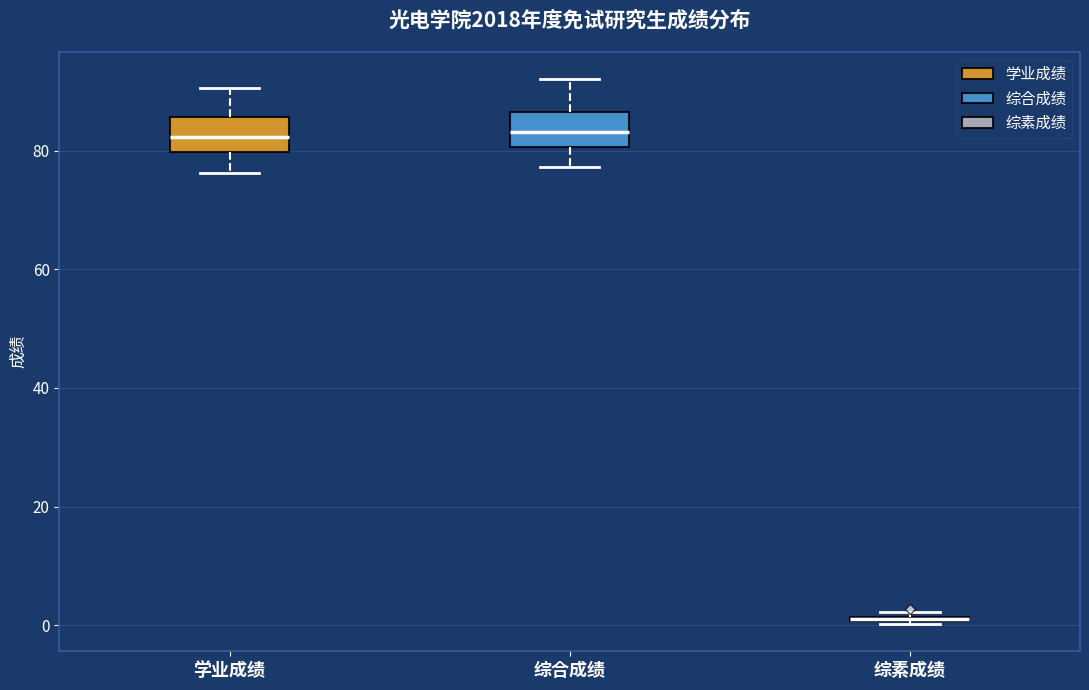

Where is the lower edge of the box for 综合成绩 on the y-axis? The values are not printed on the chart, so give them approximately, as read against the axis.

80